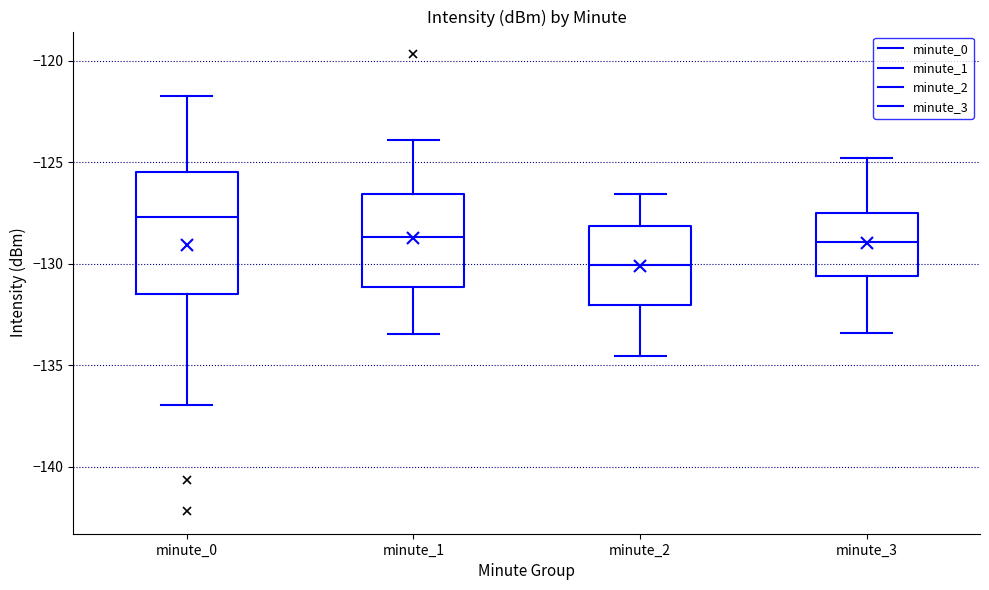

Reading left to right, read every box against the y-axis: the position of its median line, the range the box covers, and the ends of its whiskers. The values are not printed on the chart, so give them approximately, as read against the axis.

minute_0: median -127.5, box -131.5 to -125.5, whiskers -137.0 to -121.5
minute_1: median -128.5, box -131.0 to -126.5, whiskers -133.5 to -124.0
minute_2: median -130.0, box -132.0 to -128.0, whiskers -134.5 to -126.5
minute_3: median -129.0, box -130.5 to -127.5, whiskers -133.5 to -125.0